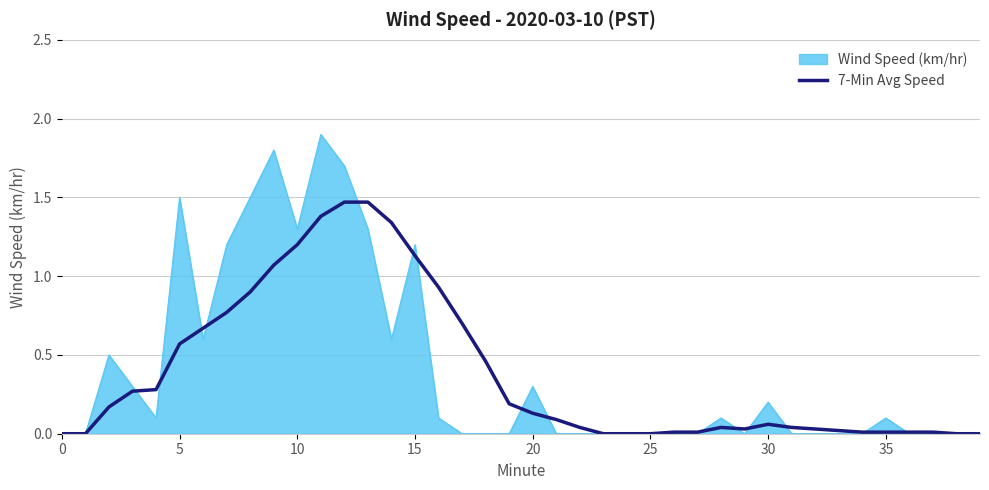

What is the maximum value shown in the chart?

1.9